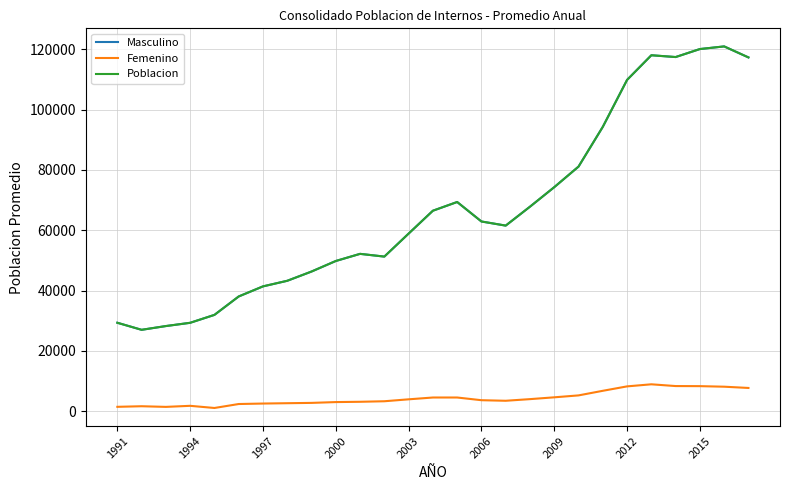

Which series has the largest total across all categories?

Masculino